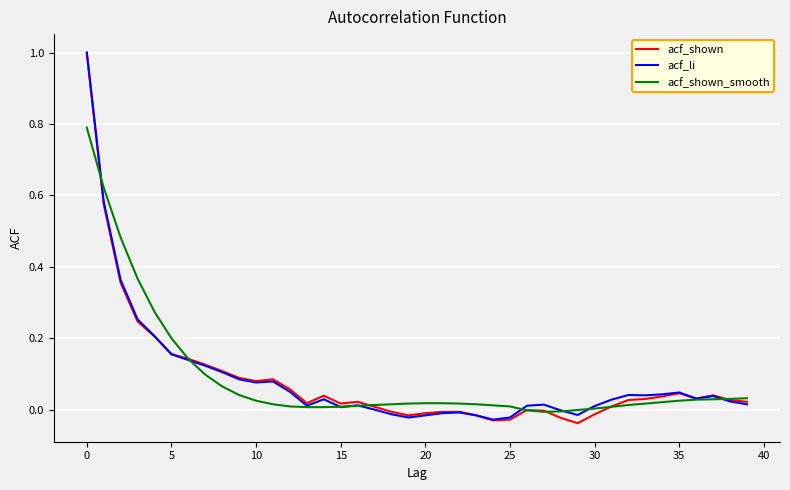

What is the highest value of the acf_shown_smooth series?

0.8